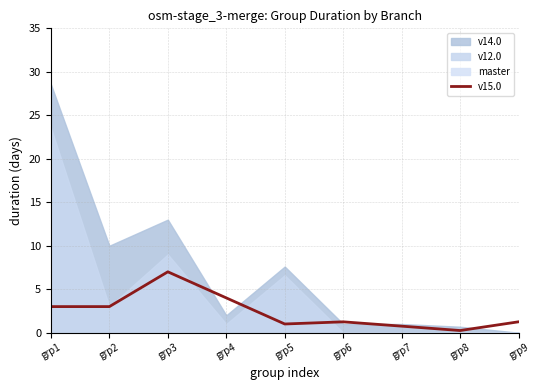

Is it true that the value at grp9 is 1.3?

True